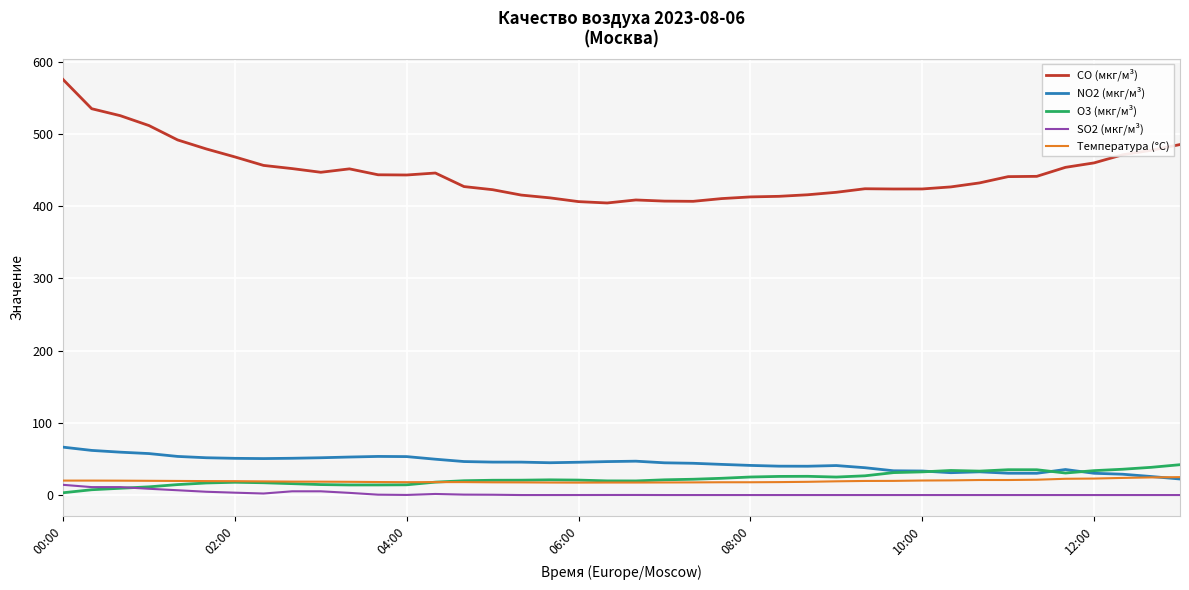

Which series has the widest spread of values?

CO (мкг/м³)